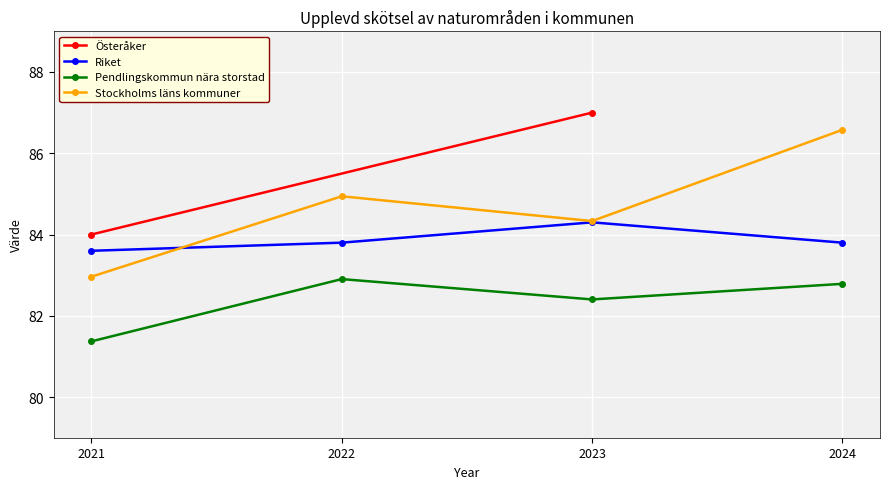

Where is the first local maximum for Riket?

2023